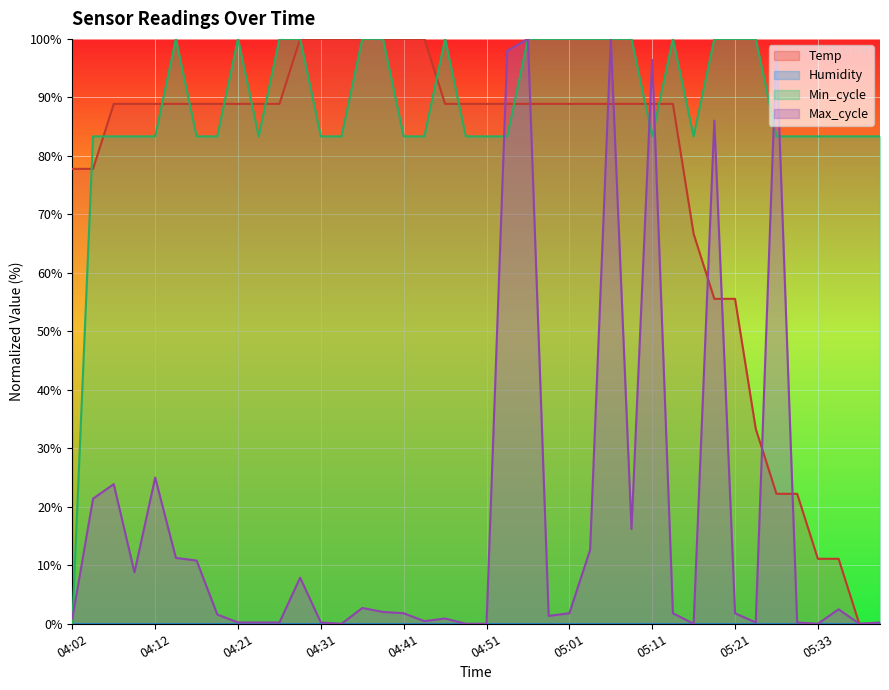

What is the label of the 17th point from the right?

04:58